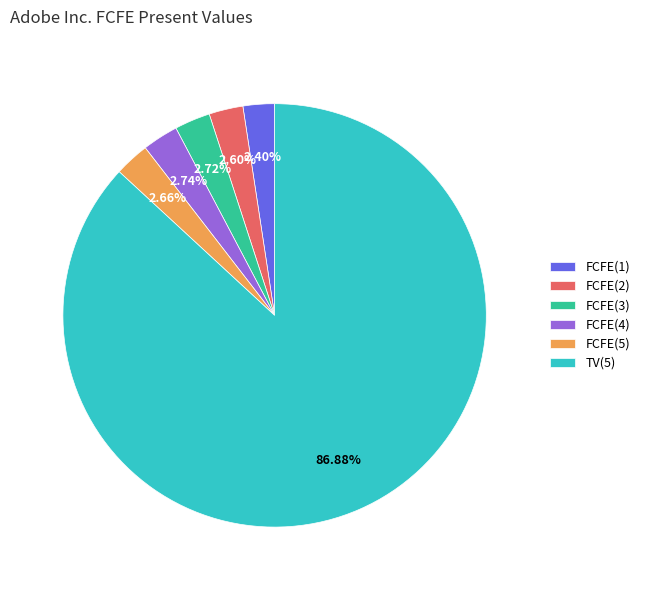

Count the number of slices in the pie.

6